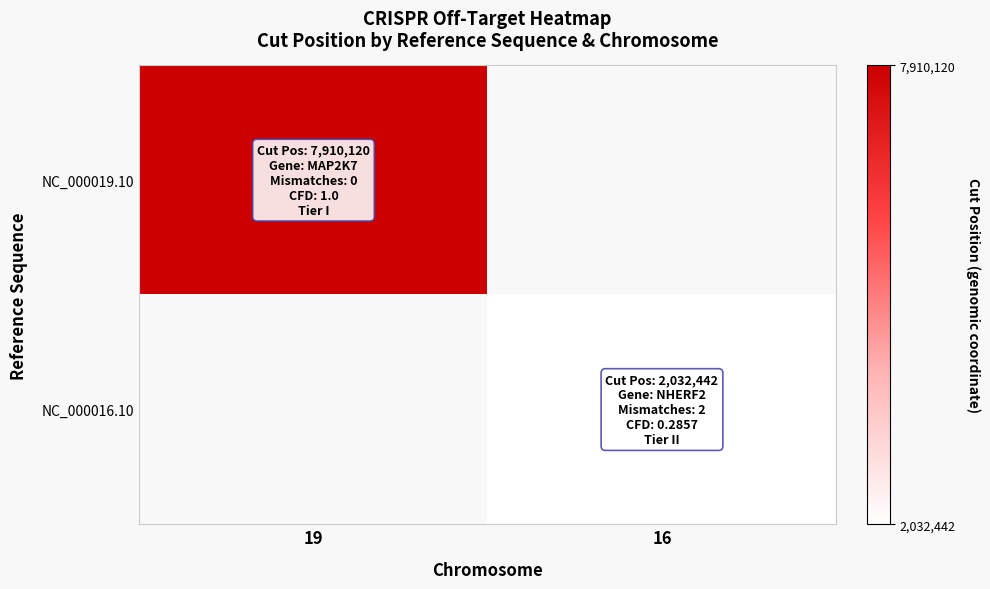

List the series in order of their peak value, lowest first.

NC_000019.10, NC_000016.10